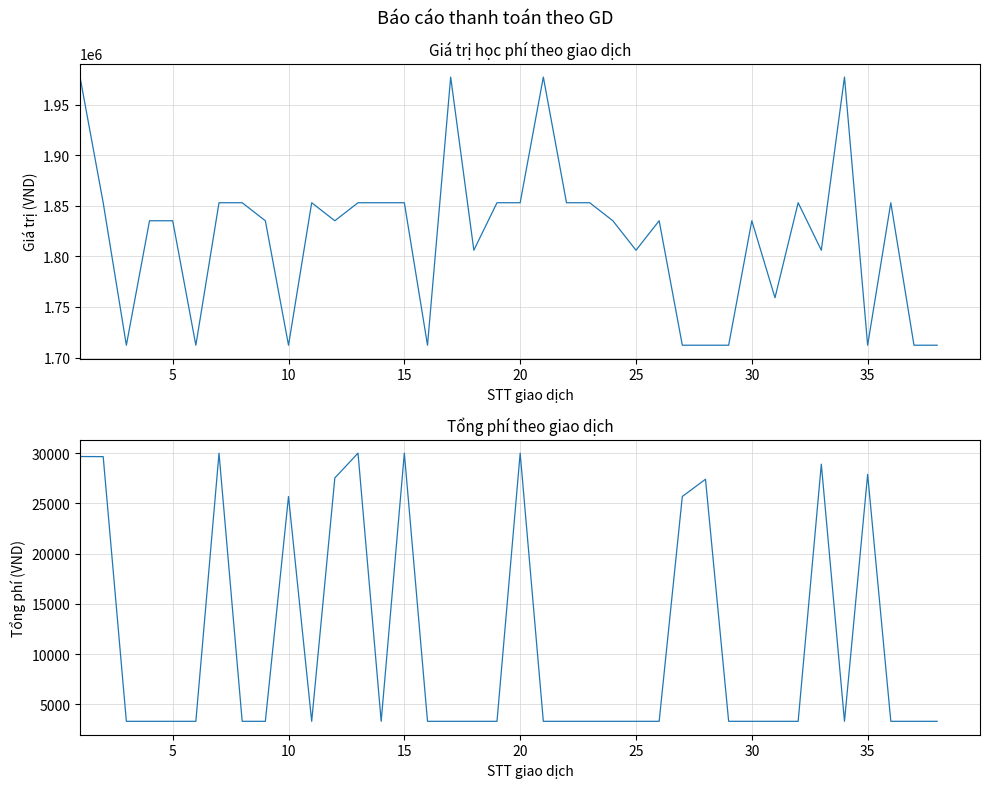

The value of Giá trị học phí at 20 is 2852380. True or false?

False